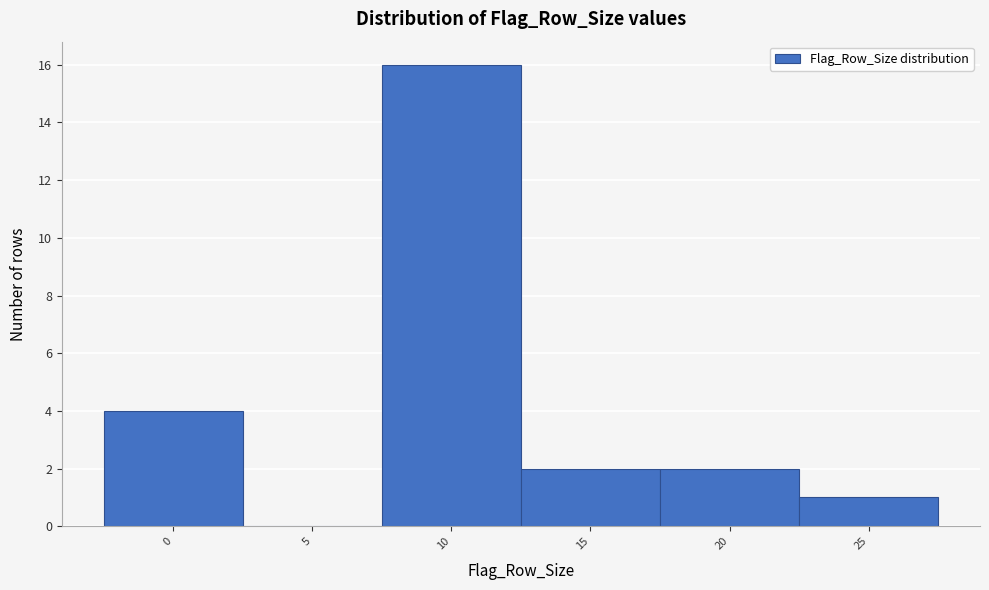

Reading left to right, transcribe all the data shown in this chart.

0=4	5=0	10=16	15=2	20=2	25=1